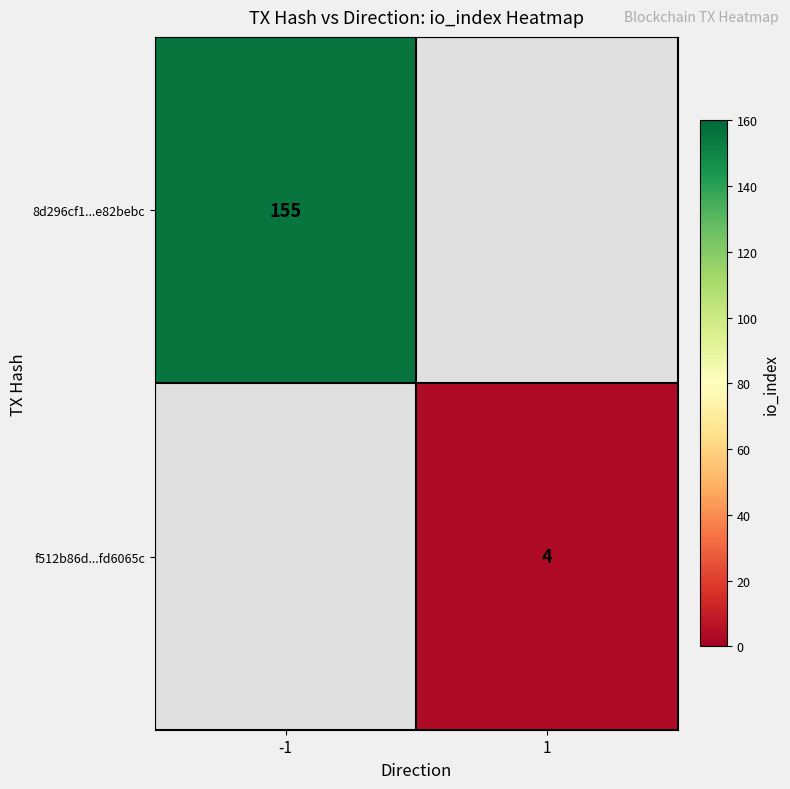

Is it true that f512b86d...fd6065c equals 7 at 1?

False